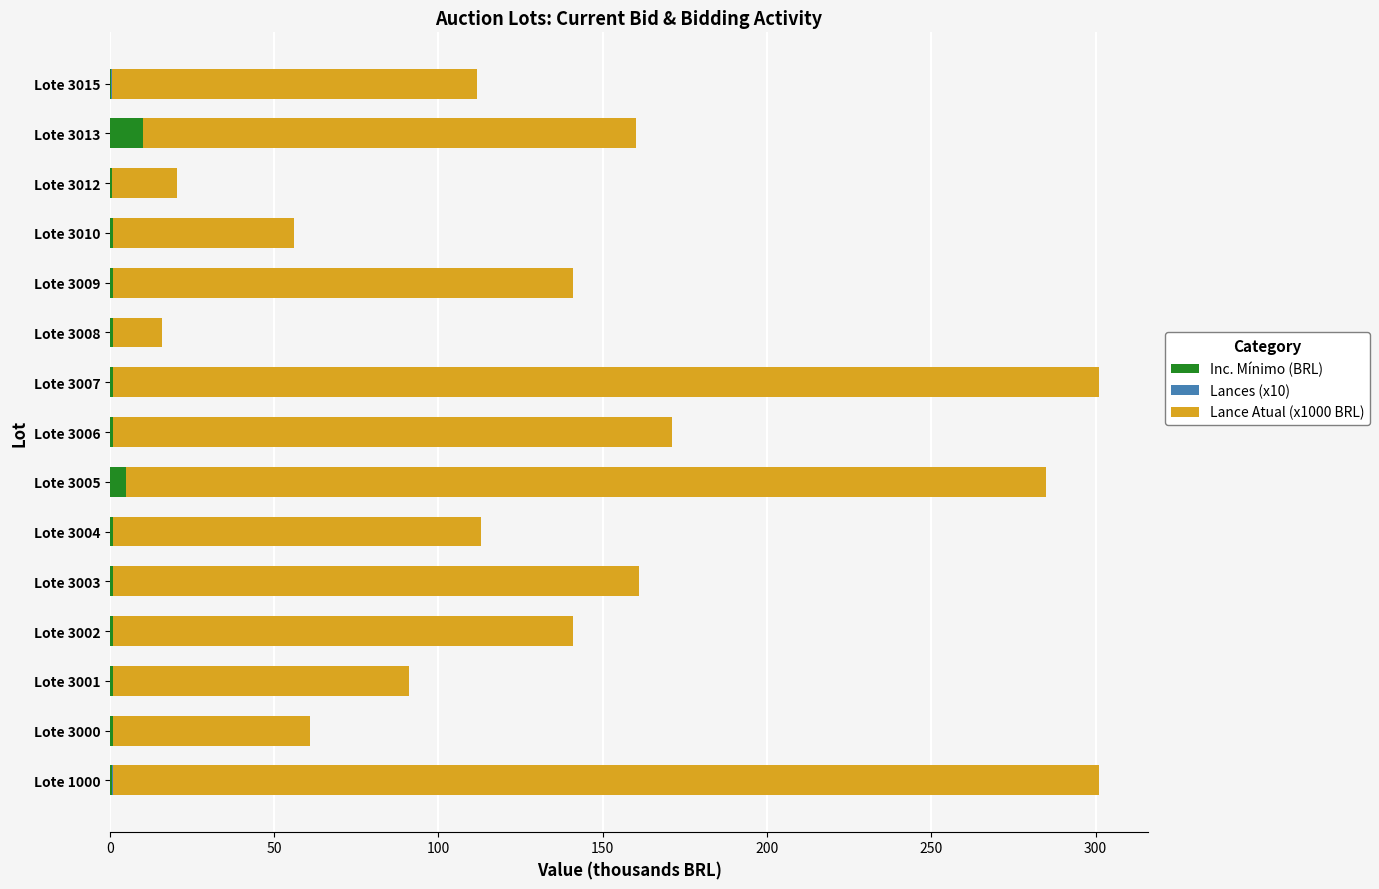

True or false: Inc. Mínimo (BRL) has a value of 5.0 at Lote 3005.

True